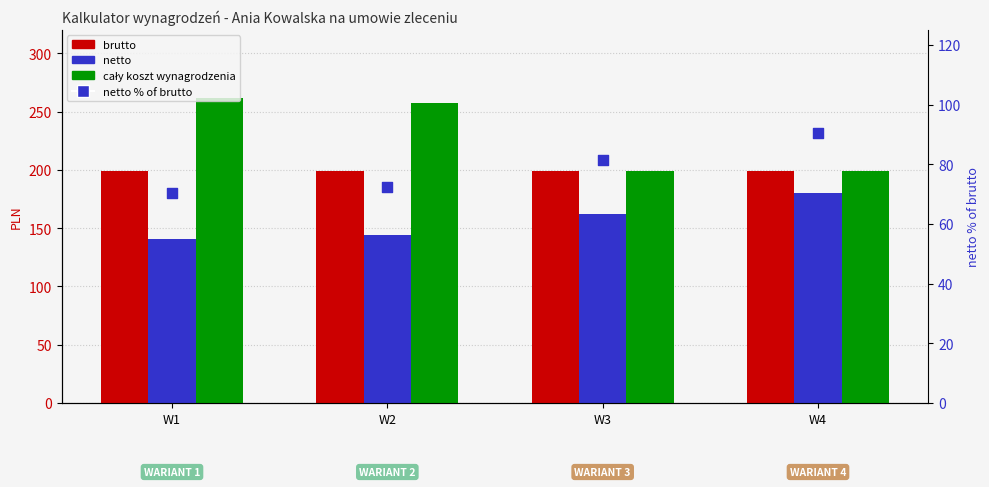

Is the value of netto at W3 greater than the value of brutto at W1?

No